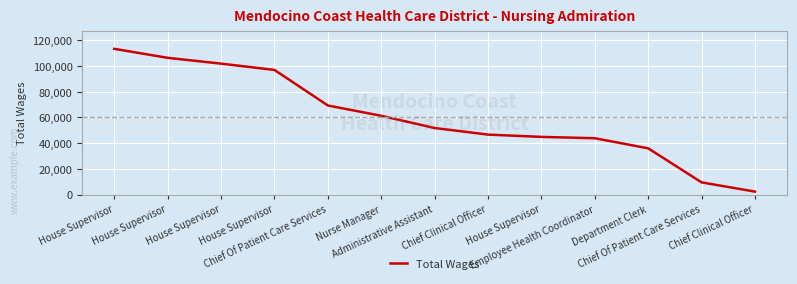

Reading left to right, list all the values displayed in this chart.

House Supervisor=113395	House Supervisor=106386	House Supervisor=101874	House Supervisor=96970	Chief Of Patient Care Services=69330	Nurse Manager=61321	Administrative Assistant=51809	Chief Clinical Officer=46685	House Supervisor=44902	Employee Health Coordinator=43864	Department Clerk=36004	Chief Of Patient Care Services=9536	Chief Clinical Officer=2350